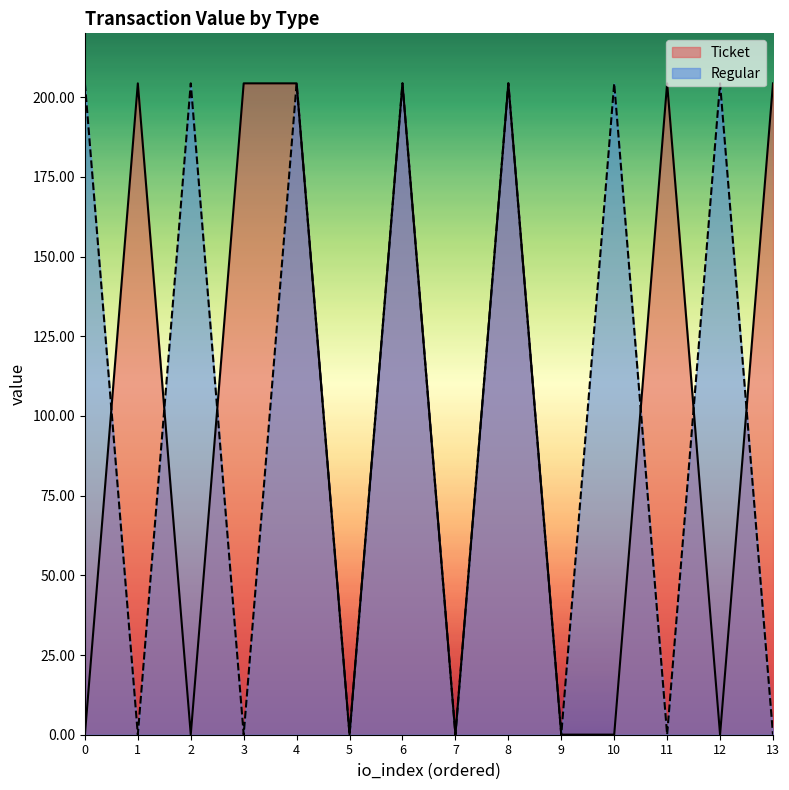

Which series has the largest total across all categories?

Ticket